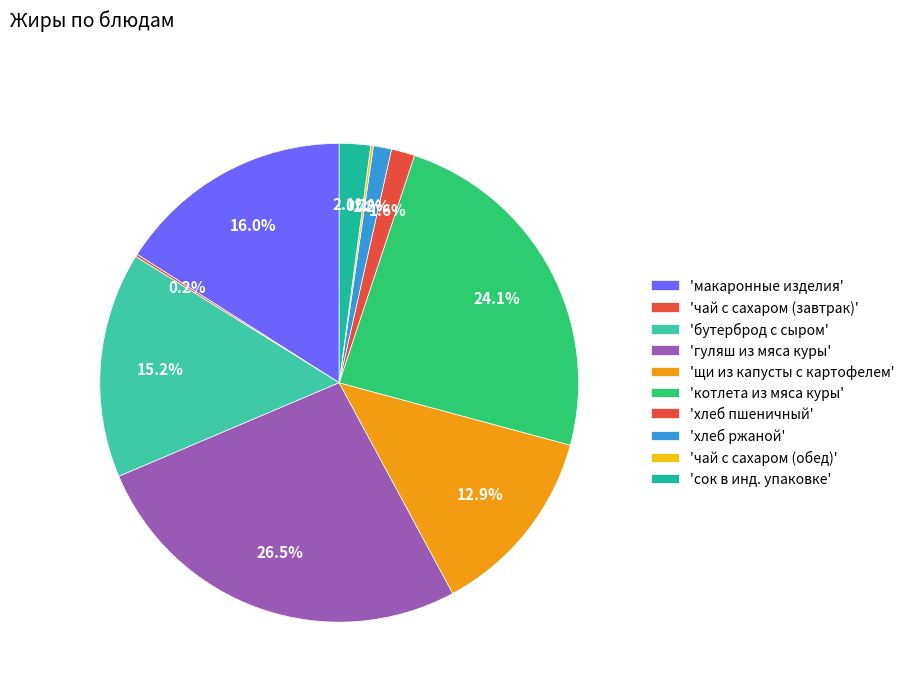

Count the number of slices in the pie.

10